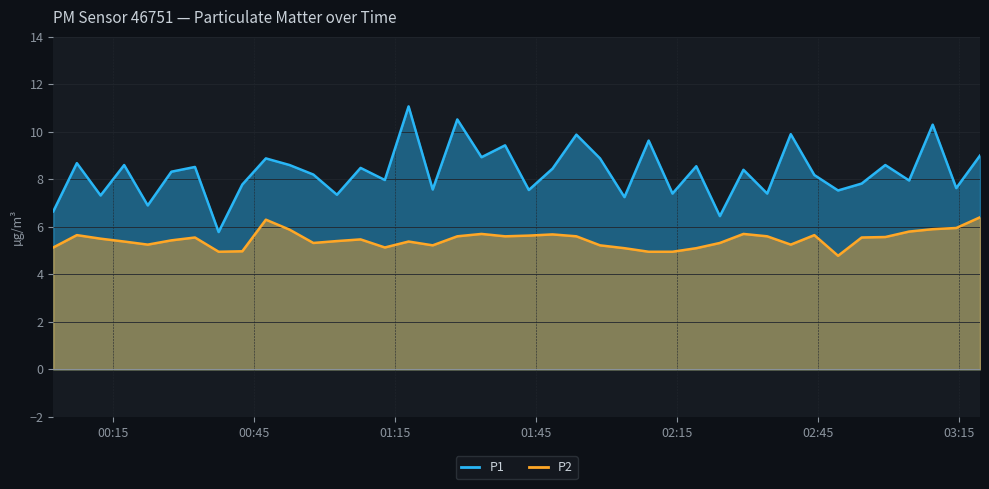

What is the average value of the P1 series?

8.3